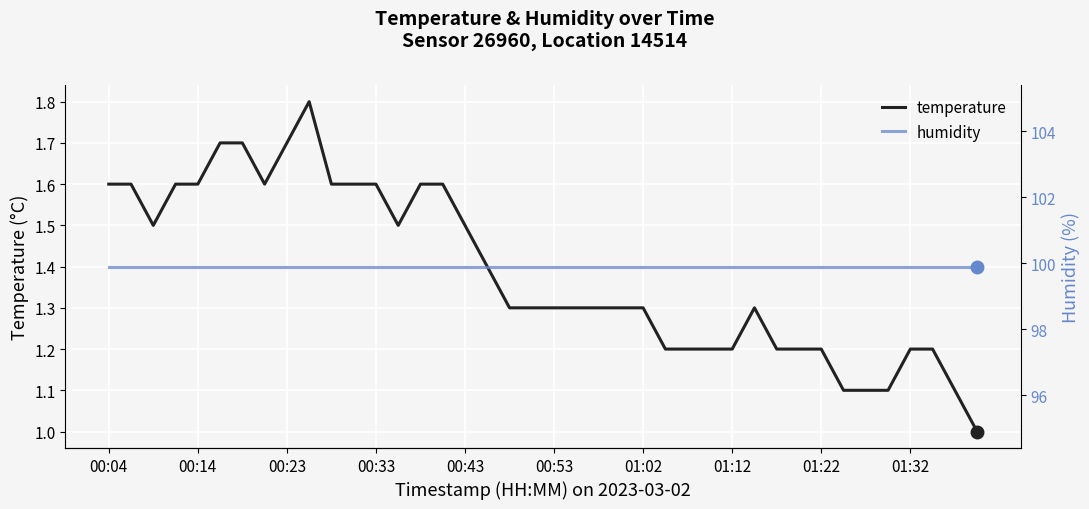

Rank the series by their average value, from lowest to highest.

temperature, humidity